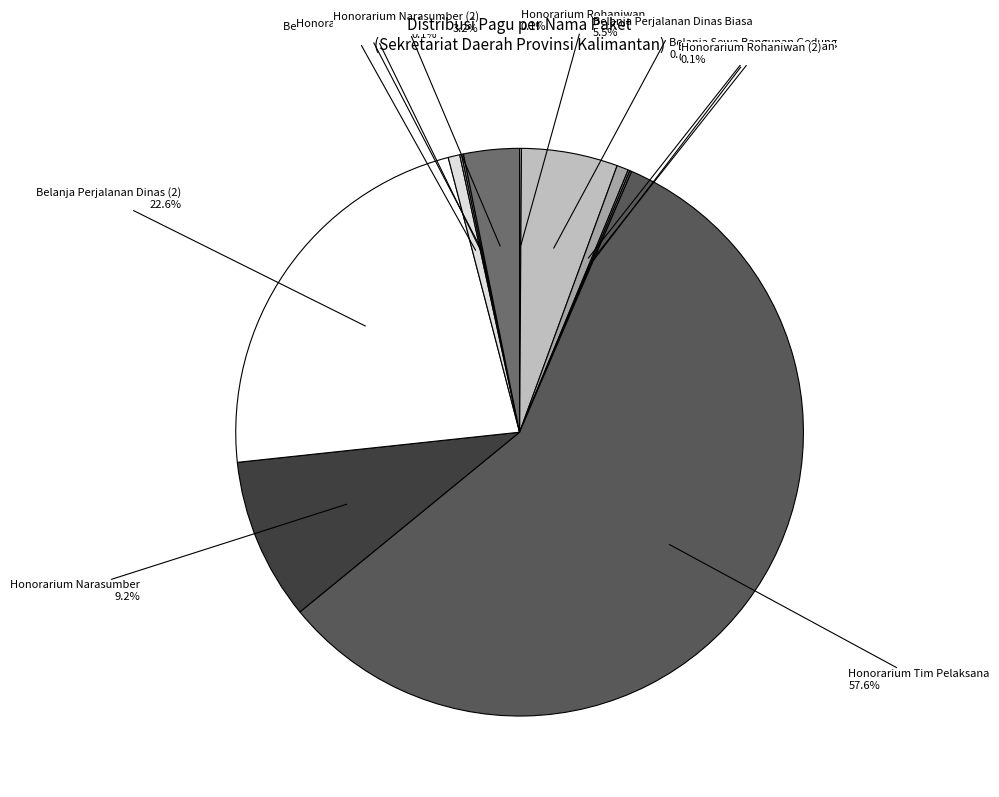

Between Belanja Perjalanan Dinas Biasa and Belanja Sewa Bangunan (2), which is larger?

Belanja Perjalanan Dinas Biasa